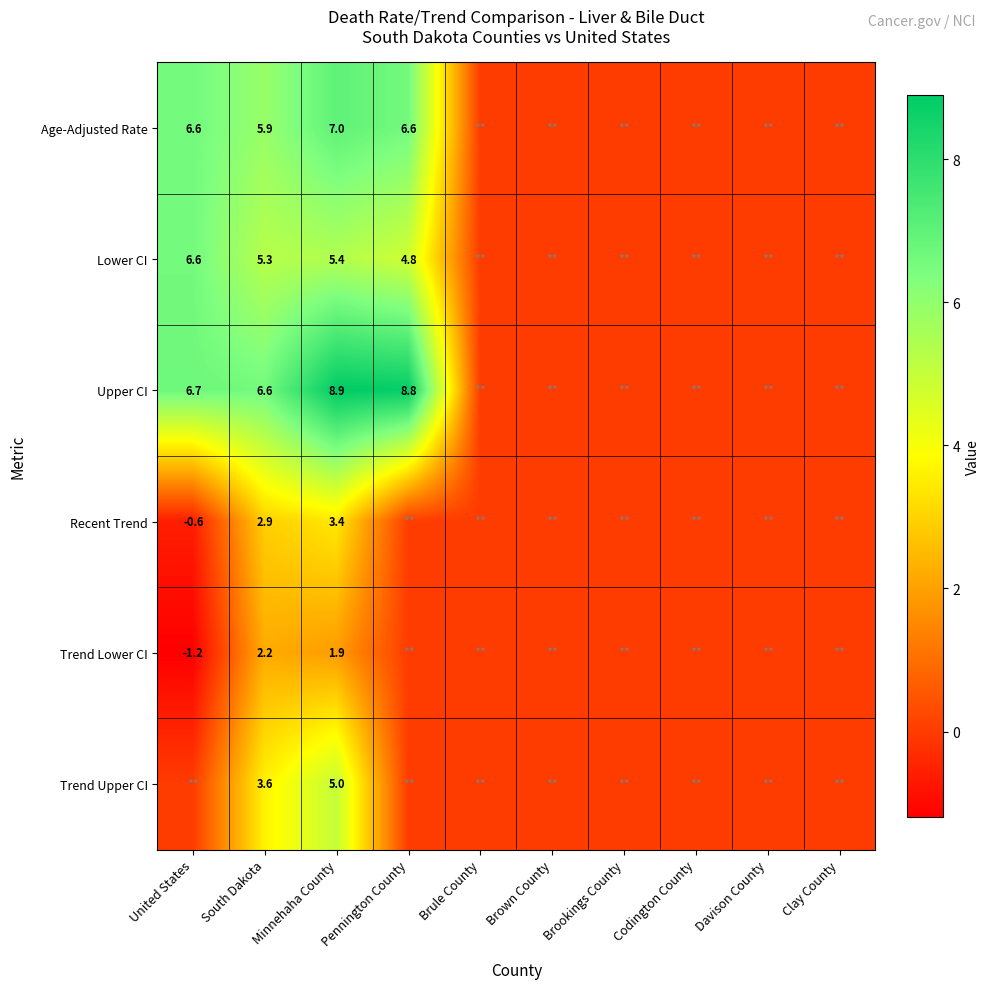

How many data points does each series have?

10